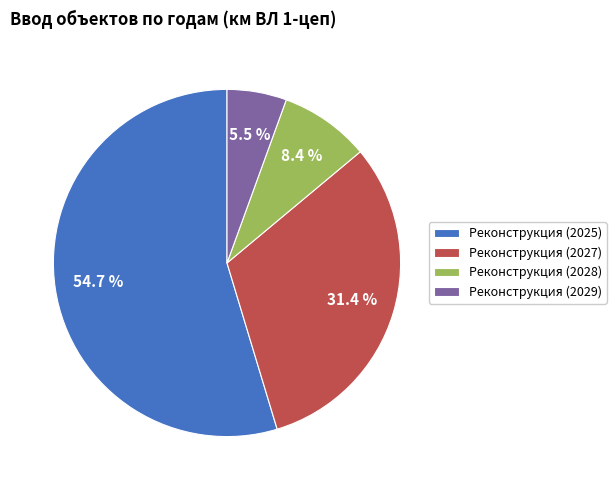

Between Реконструкция (2028) and Реконструкция (2029), which is larger?

Реконструкция (2028)